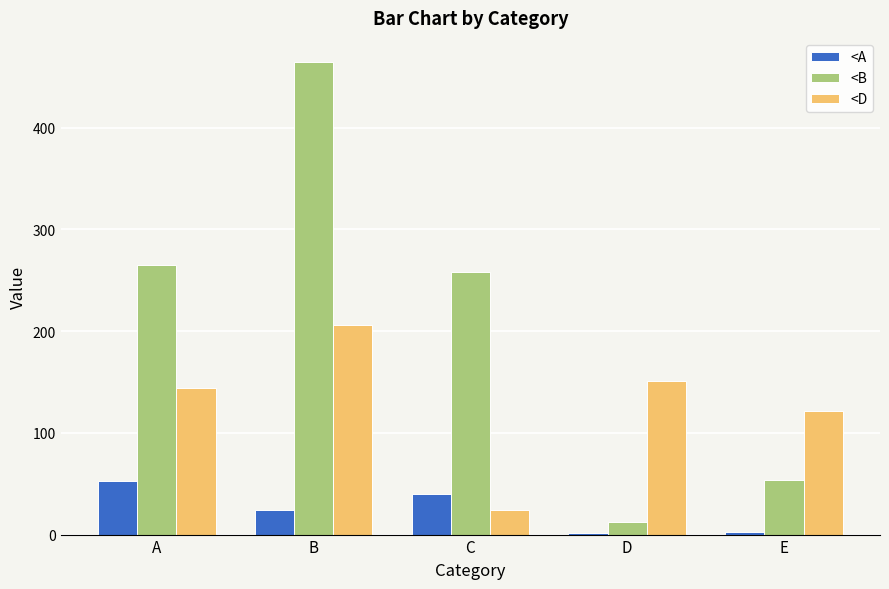

Which series has the largest range (max minus min)?

<B